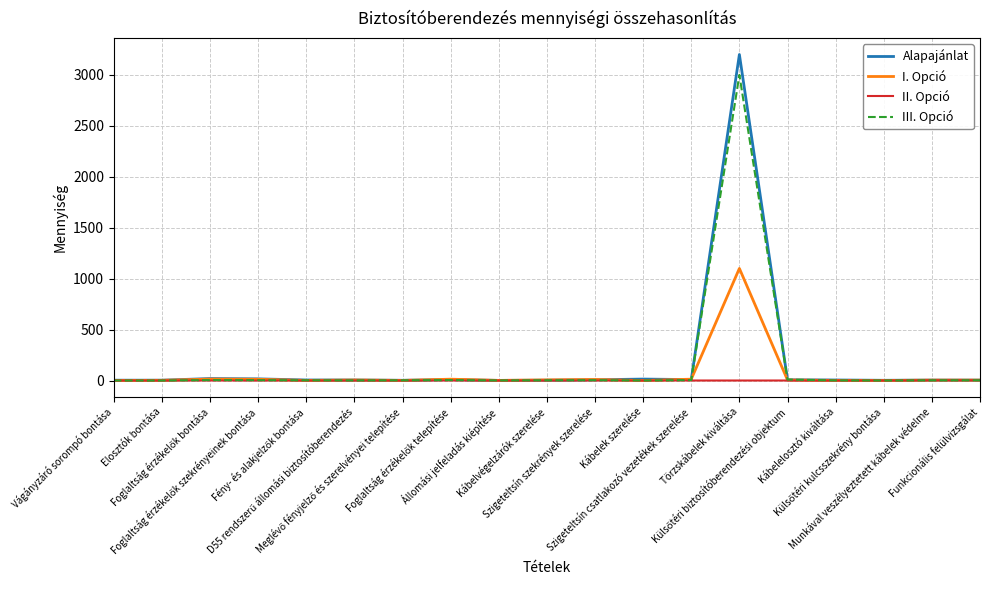

What is the difference between the second highest and second lowest values in the Alapajánlat series?

17